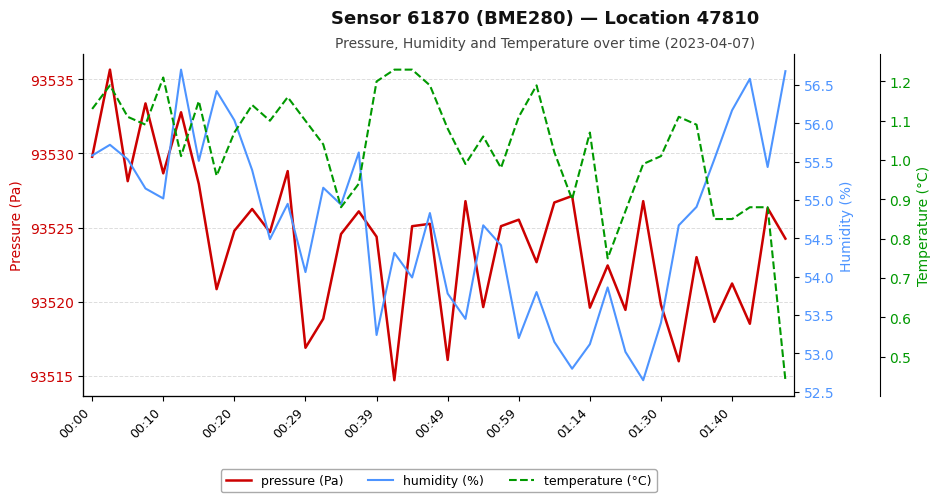

Is this an area chart (filled region under the line)?

No